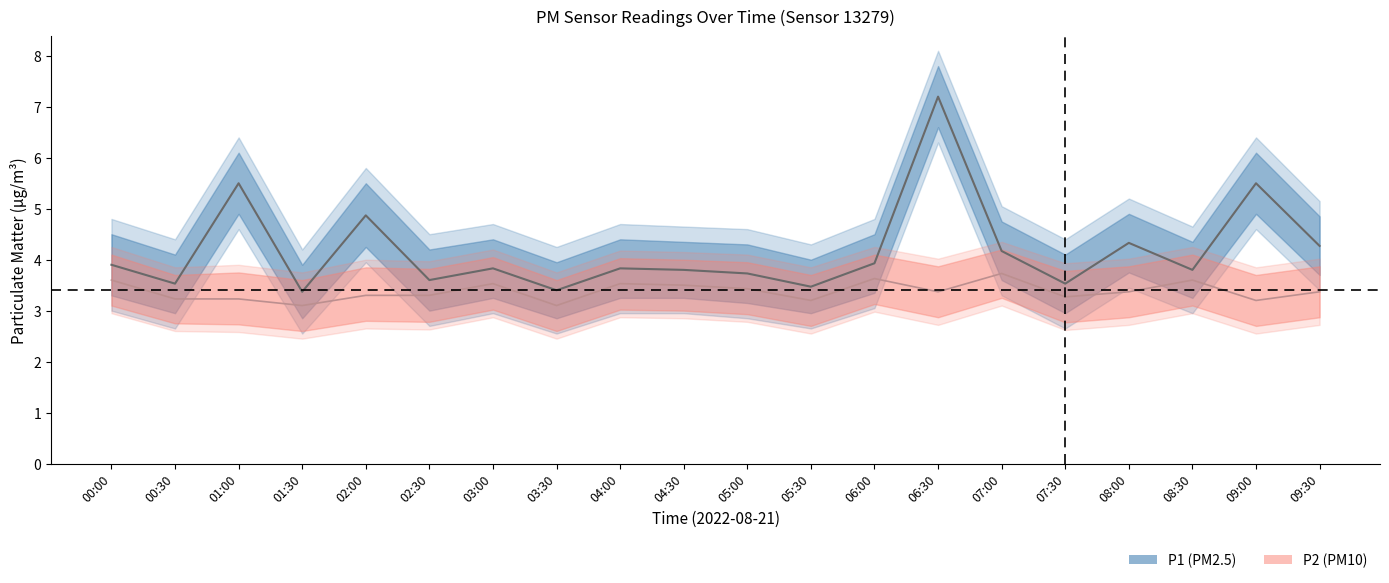

Which category has the highest value in the P2 center series?

07:00